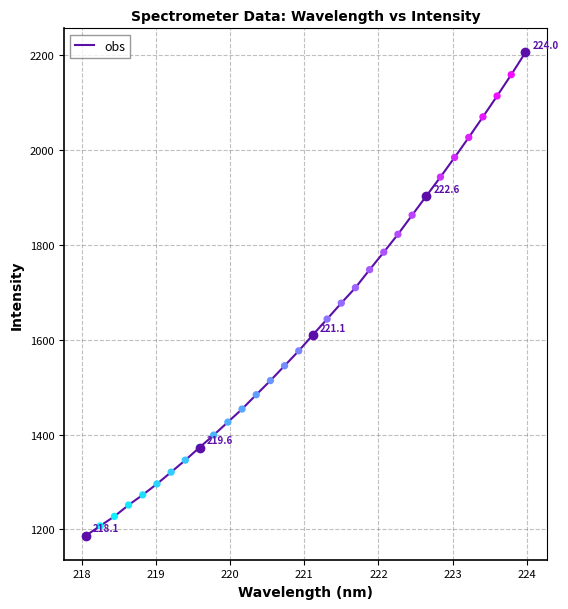

What is the greatest value displayed?

2205.7